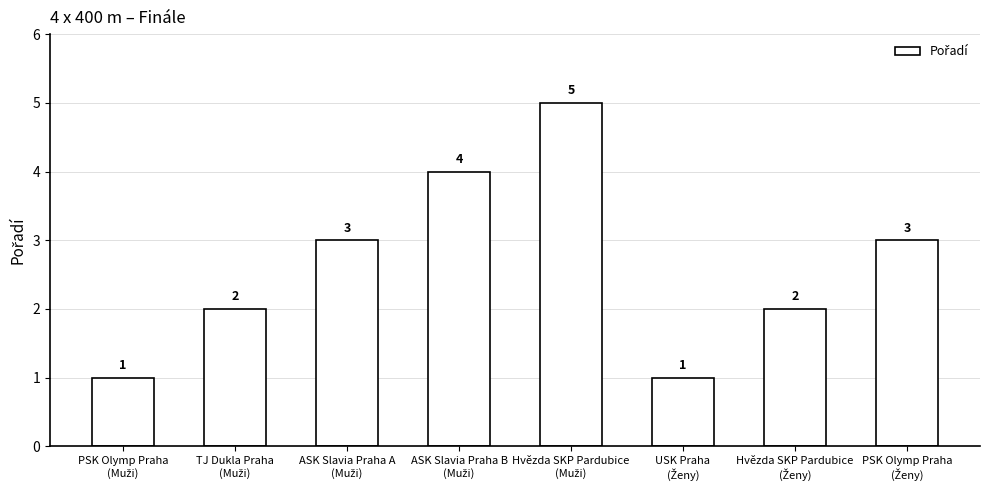

How many values are between 2 and 4?

5